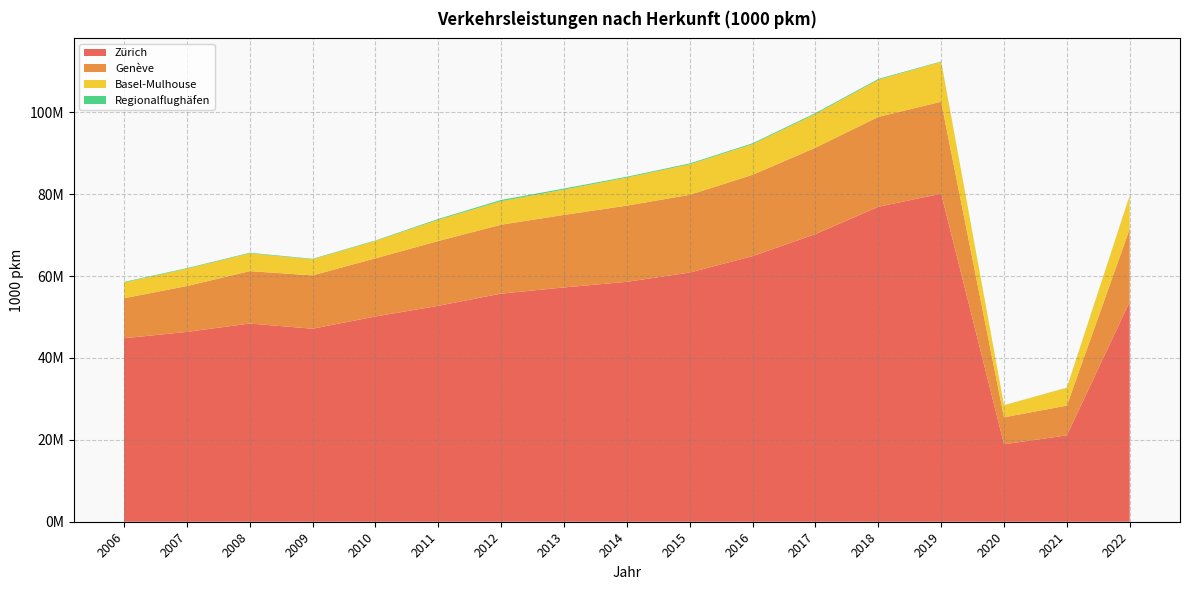

Reading left to right, list all the values displayed in this chart.

Zürich: 2006=44809006	2007=46360252	2008=48404468	2009=47135220	2010=50126733	2011=52732871	2012=55711906	2013=57219096	2014=58590481	2015=60851372	2016=64869498	2017=70245494	2018=76909711	2019=80122122	2020=18919691	2021=21097446	2022=53712841
Genève: 2006=9773166	2007=11198648	2008=12793900	2009=13032638	2010=14203151	2011=15827799	2012=16833121	2013=17713192	2014=18609738	2015=18988868	2016=19859165	2017=21099678	2018=21962228	2019=22440504	2020=6582580	2021=7265704	2022=17818768
Basel-Mulhouse: 2006=3843686	2007=4237080	2008=4351165	2009=3928015	2010=4245869	2011=5175103	2012=5738046	2013=6168263	2014=6848707	2015=7448186	2016=7481139	2017=8227116	2018=9061438	2019=9755495	2020=2930136	2021=4351933	2022=8101377
Regionalflughäfen: 2006=142458	2007=133488	2008=136464	2009=119811	2010=119386	2011=208123	2012=299672	2013=267447	2014=204288	2015=212305	2016=215265	2017=227303	2018=200583	2019=96461	2020=23442	2021=33107	2022=68368